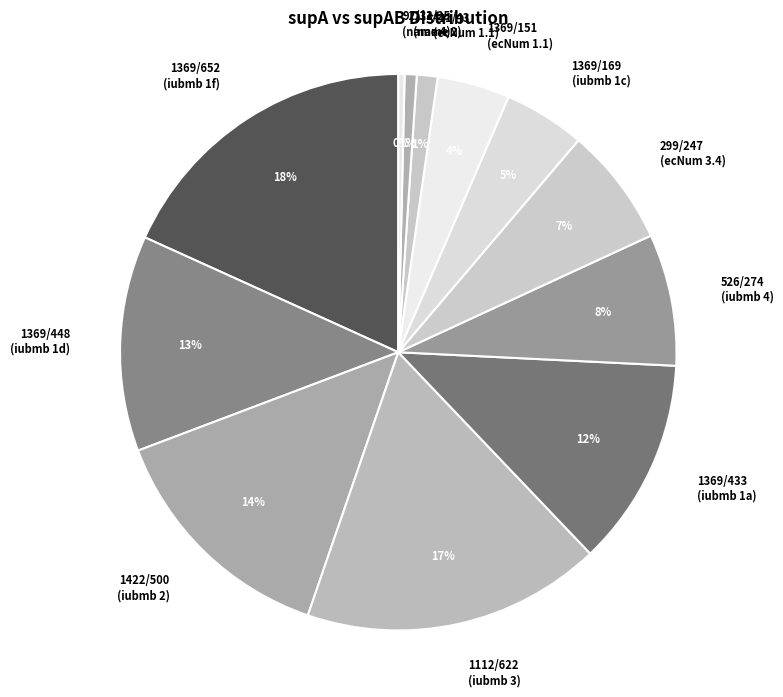

To the nearest percent, what percentage of the pie is 1112/622 (iubmb 3)?

17%